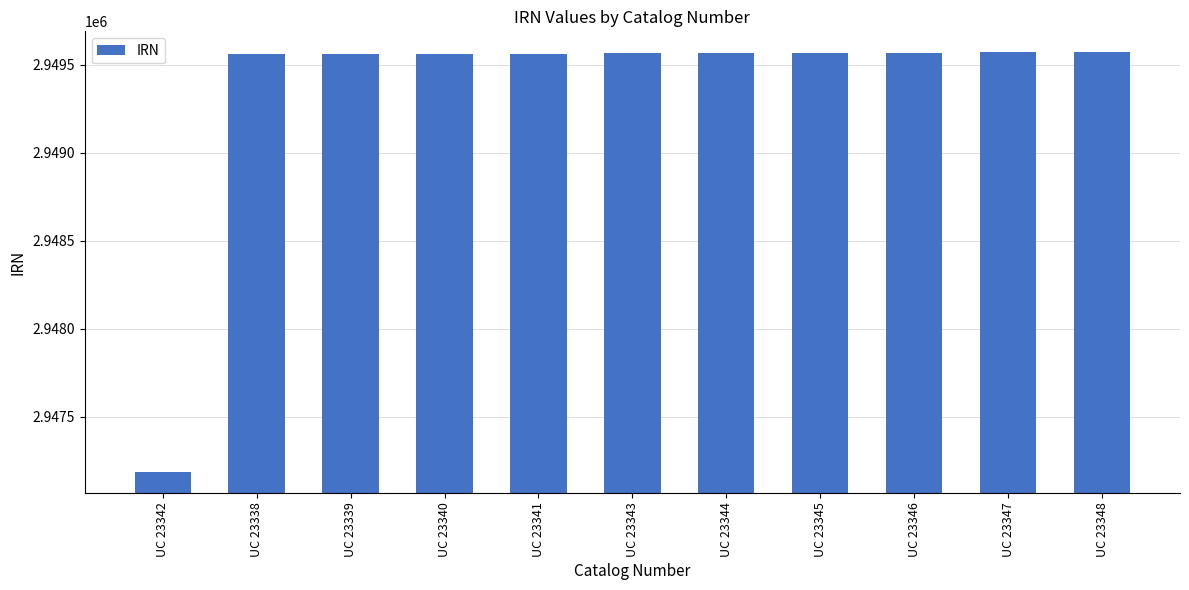

What is the minimum value shown in the chart?

2947187